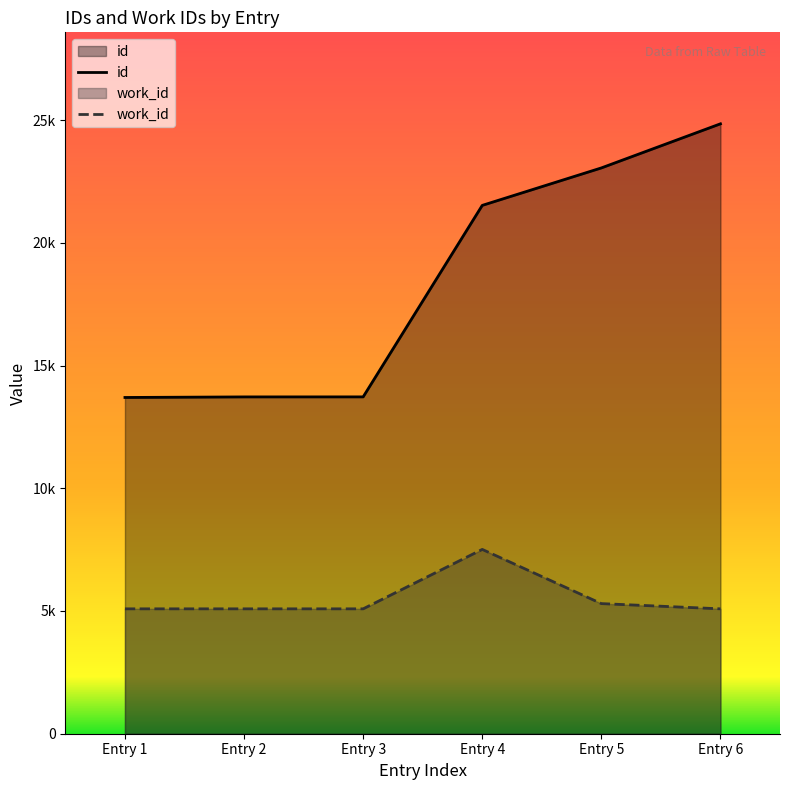

Rank the series by their average value, from highest to lowest.

id, work_id